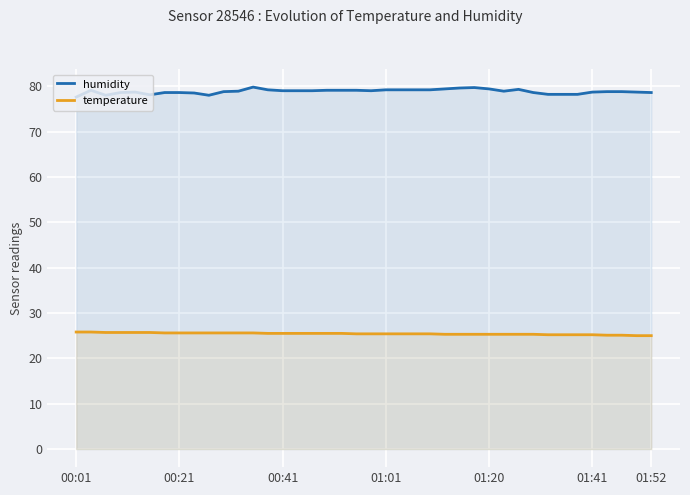

What is the greatest value displayed?

79.8